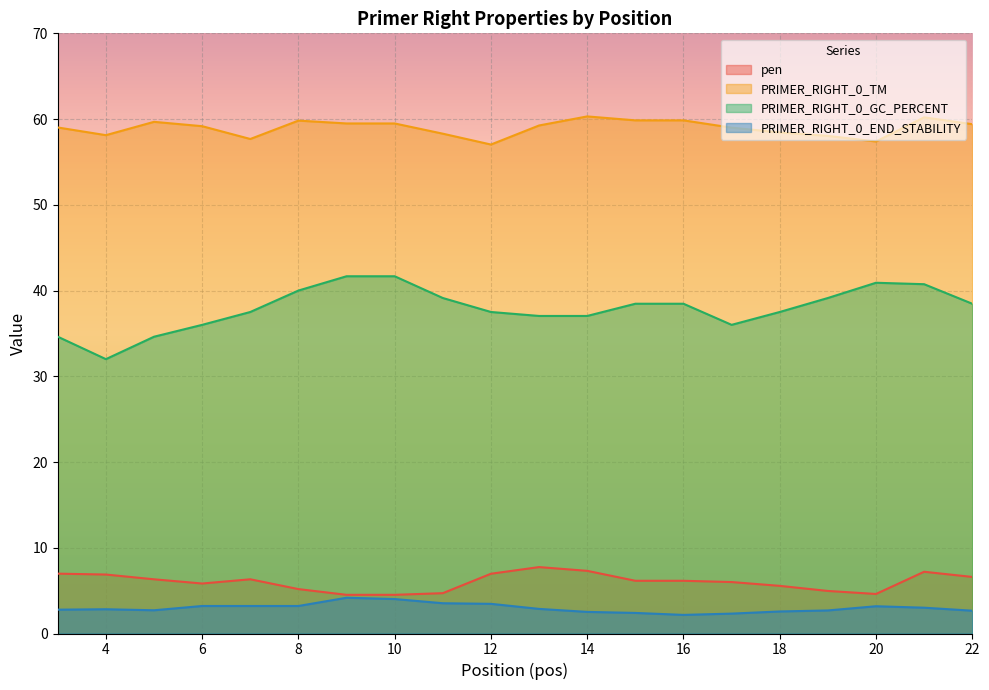

Reading left to right, list all the values displayed in this chart.

pen: 7.0	6.9	6.3	5.8	6.3	5.2	4.5	4.5	4.7	7.0	7.7	7.3	6.1	6.1	6.0	5.6	5.0	4.6	7.2	6.6
PRIMER_RIGHT_0_TM: 59.0	58.1	59.7	59.2	57.7	59.8	59.5	59.5	58.3	57.0	59.3	60.3	59.9	59.9	59.0	58.4	58.0	57.4	60.2	59.4
PRIMER_RIGHT_0_GC_PERCENT: 34.6	32.0	34.6	36.0	37.5	40.0	41.7	41.7	39.1	37.5	37.0	37.0	38.5	38.5	36.0	37.5	39.1	40.9	40.7	38.5
PRIMER_RIGHT_0_END_STABILITY: 2.8	2.8	2.7	3.2	3.2	3.2	4.2	4.0	3.5	3.5	2.9	2.5	2.4	2.2	2.3	2.6	2.7	3.2	3.0	2.7